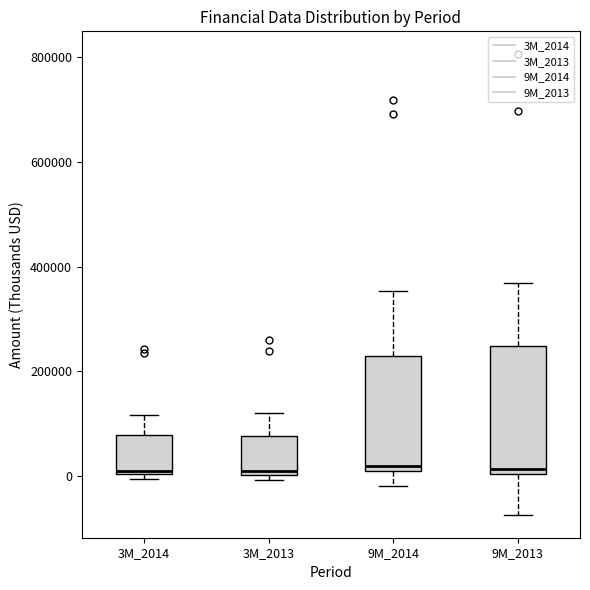

Reading left to right, read every box against the y-axis: the position of its median line, the range the box covers, and the ends of its whiskers. The values are not printed on the chart, so give them approximately, as read against the axis.

3M_2014: median 20000, box 0 to 80000, whiskers 0 (just below the box's lower edge) to 120000
3M_2013: median 20000, box 0 to 80000, whiskers 0 (just below the box's lower edge) to 120000
9M_2014: median 20000 (just above the box's lower edge), box 20000 to 220000, whiskers -20000 to 360000
9M_2013: median 20000, box 0 to 240000, whiskers -80000 to 360000